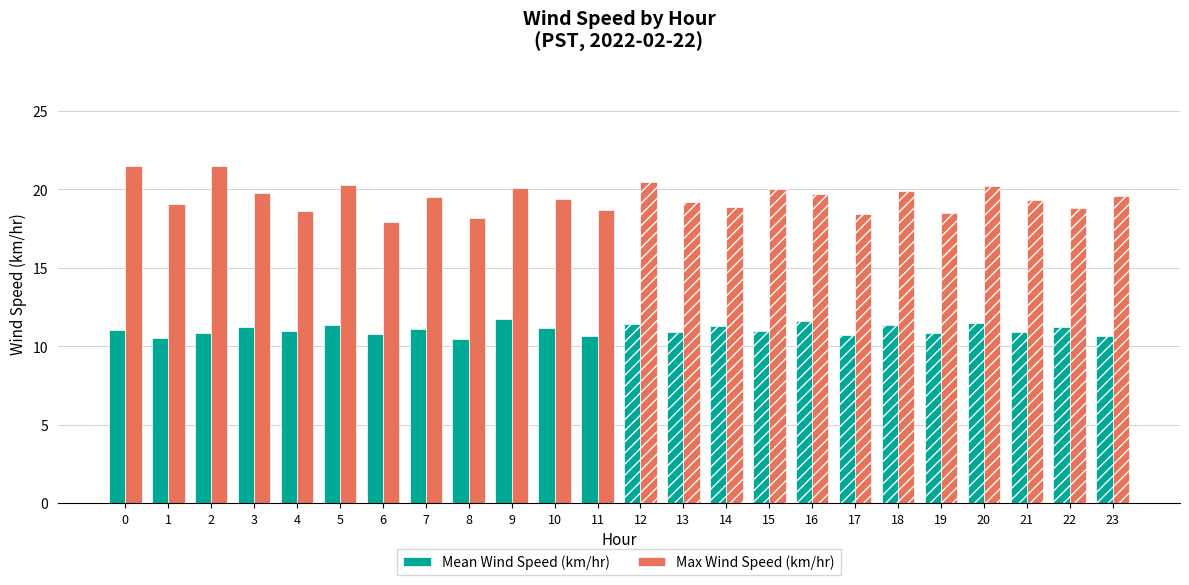

What is the total value across all series at 22?

30.0